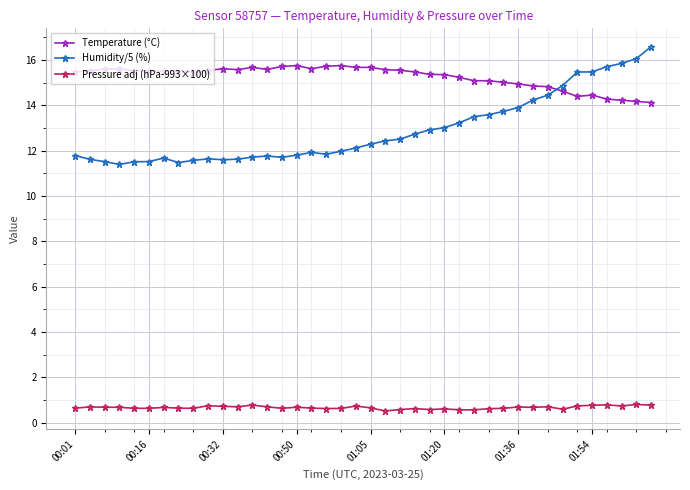

List the series in order of their peak value, lowest first.

Pressure adj (hPa-993×100), Temperature (°C), Humidity/5 (%)